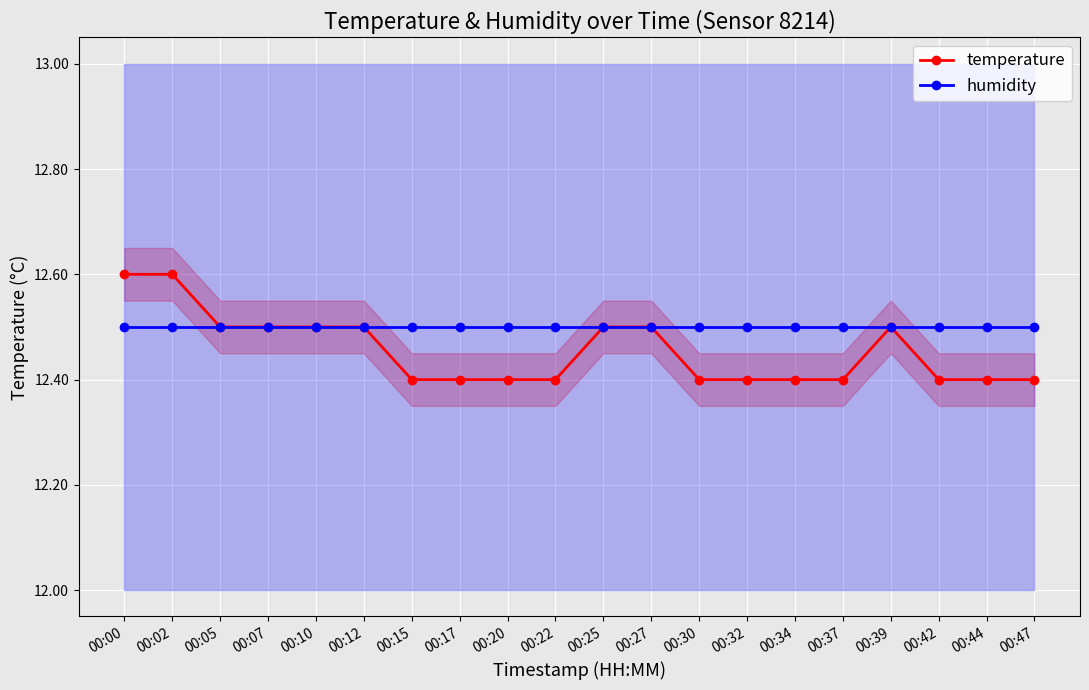

Between which two adjacent categories do humidity and temperature first intersect?

00:02 and 00:05